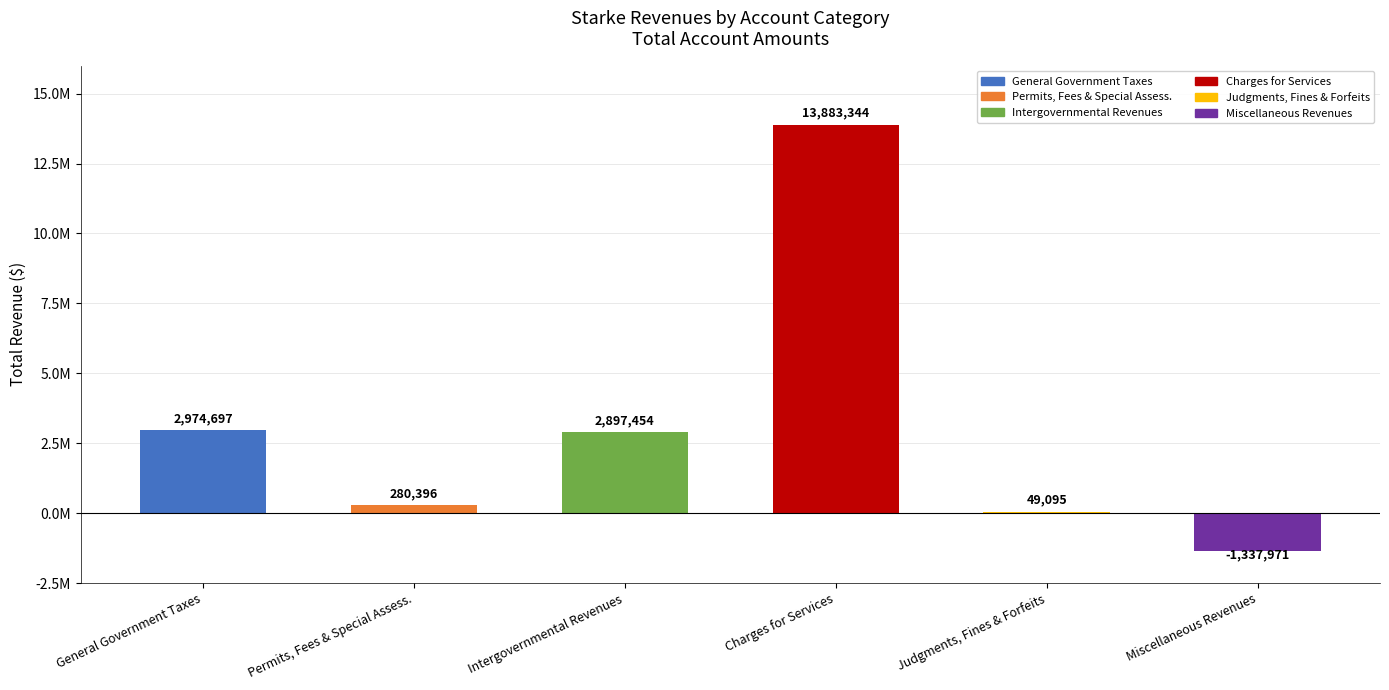

What is the maximum value shown in the chart?

13883344